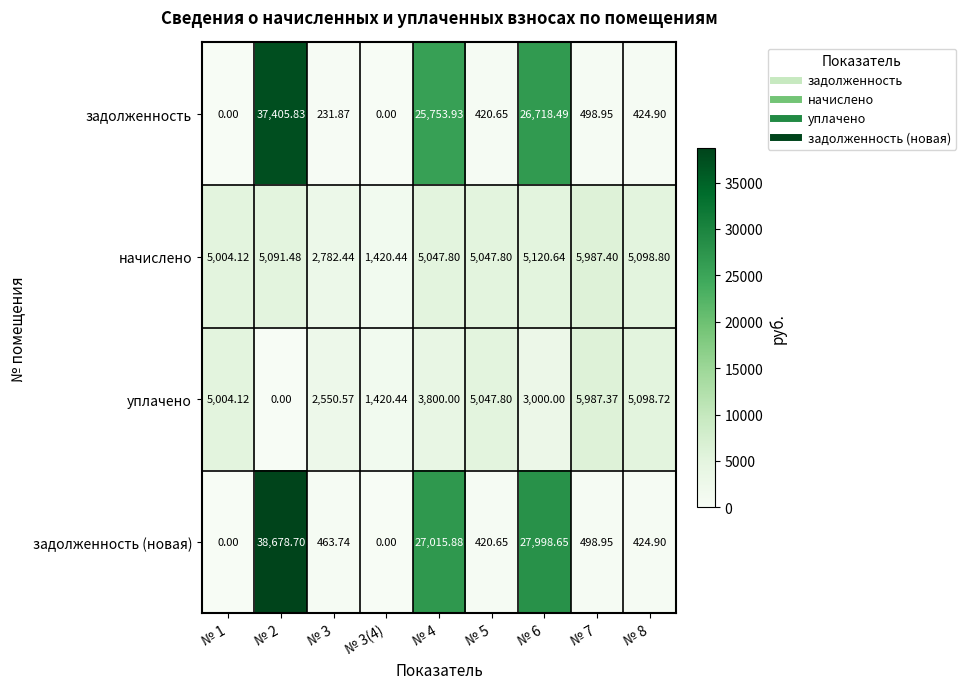

Is the value of задолженность at № 7 greater than the value of начислено at № 2?

No